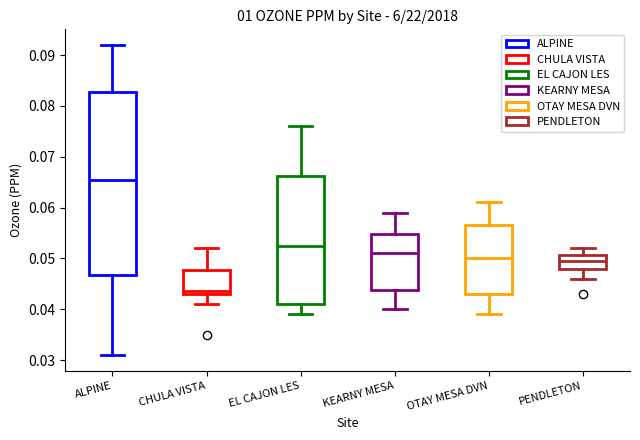

Where does the lower whisker of the box for EL CAJON LES end on the y-axis? The values are not printed on the chart, so give them approximately, as read against the axis.

0.039